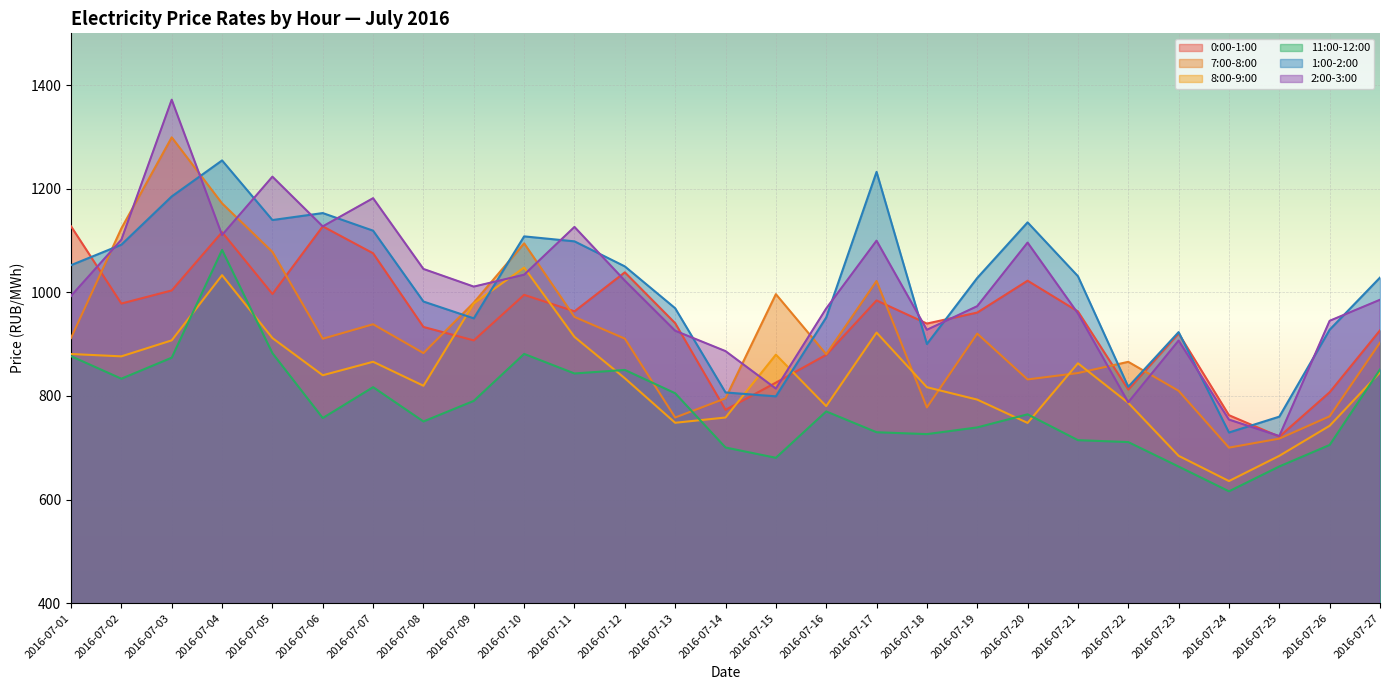

What is the lowest value of the 0:00-1:00 series?

721.5